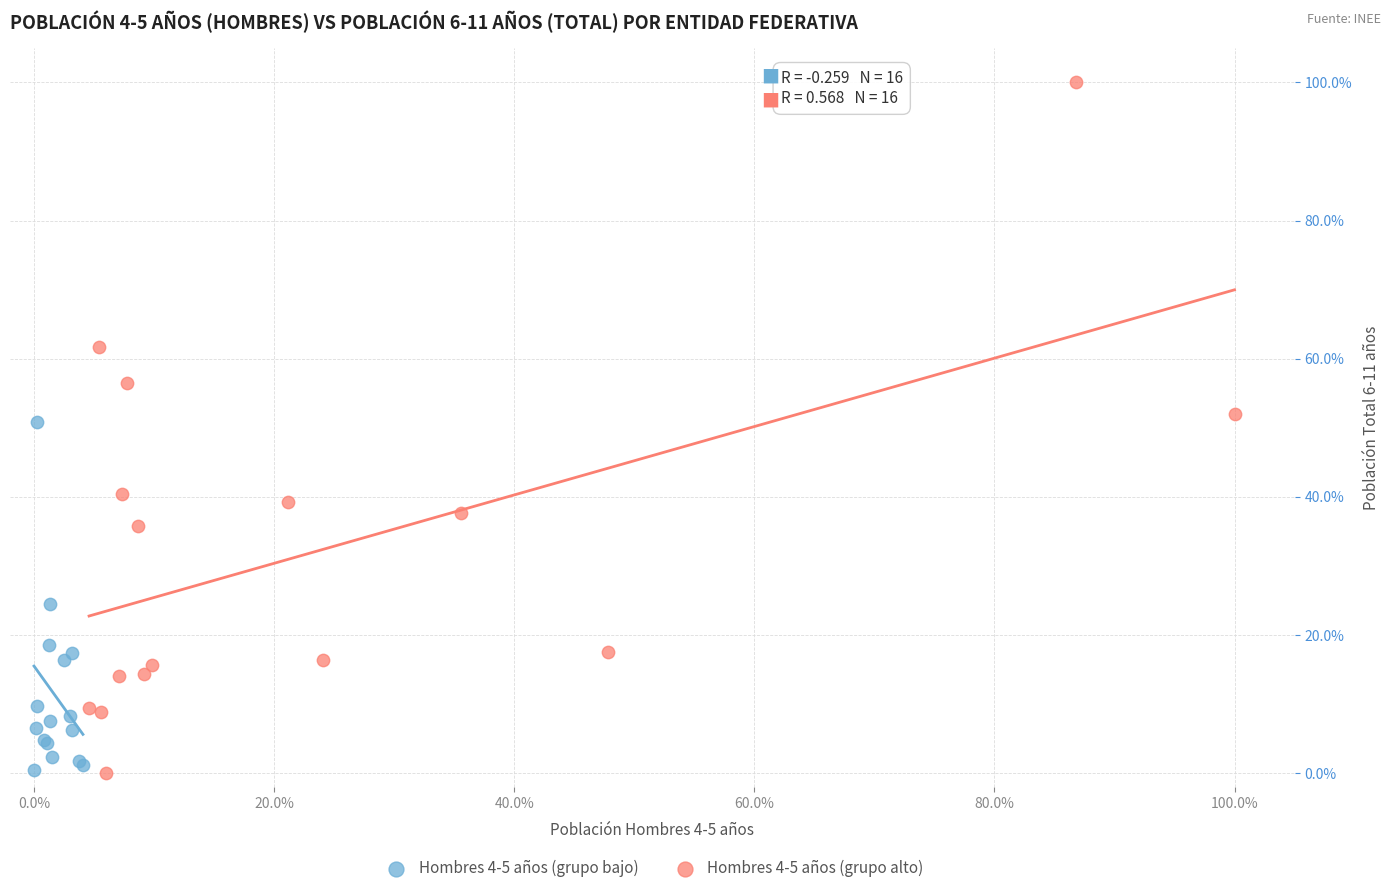

Which series has the widest spread of Y values?

Hombres 4-5 años (grupo alto)